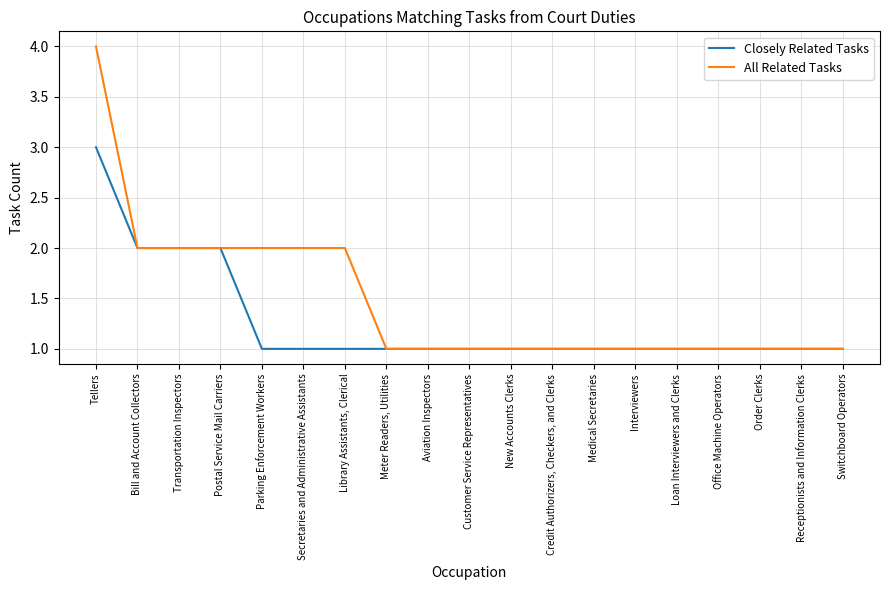

What is the average value of the All Related Tasks series?

1